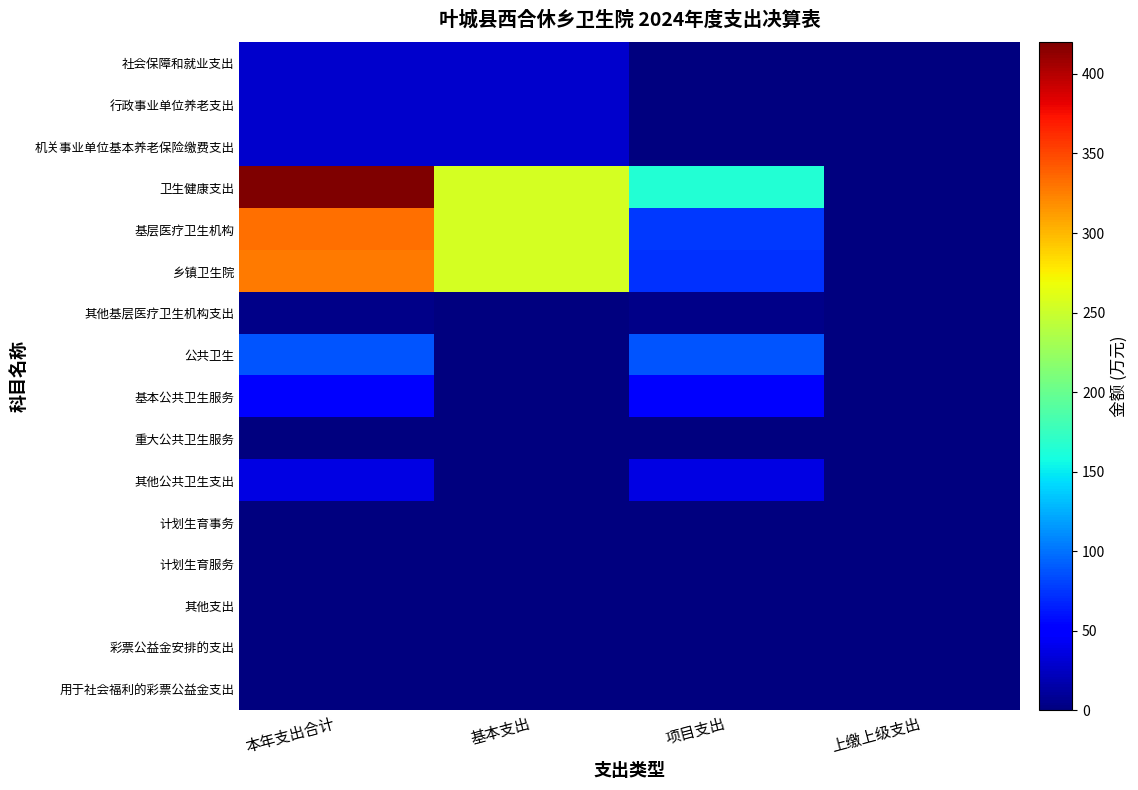

Between 项目支出 and 上缴上级支出, which series saw the biggest shift?

卫生健康支出